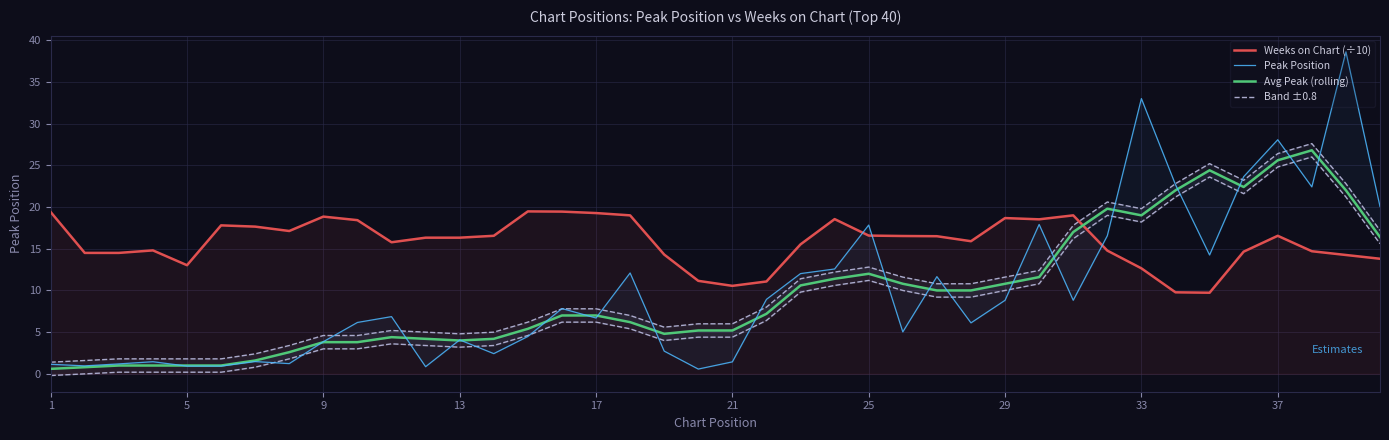

What is the highest value of the Weeks on Chart (÷10) series?

19.5